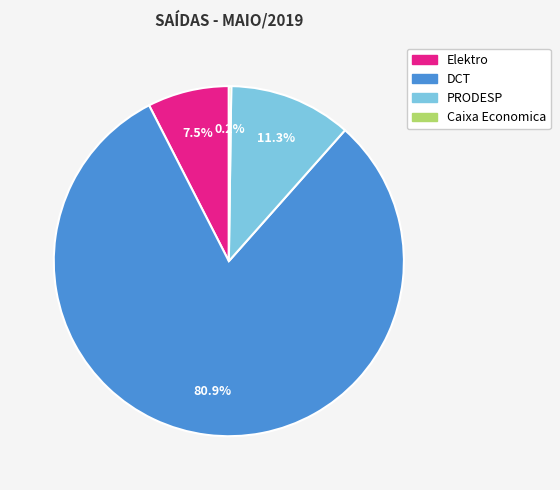

What is the largest slice in the pie chart?

DCT